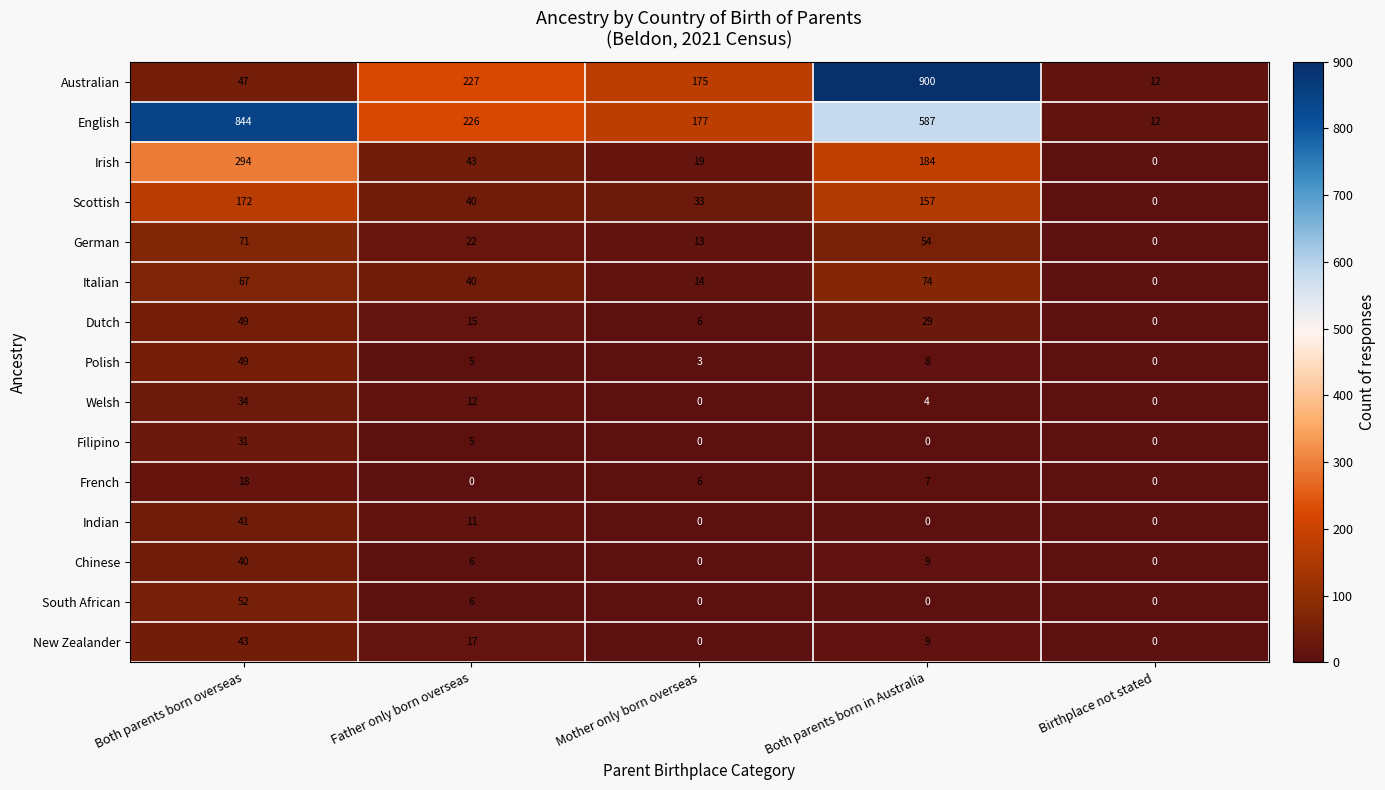

Where does the New Zealander series first go above 9?

Both parents born overseas